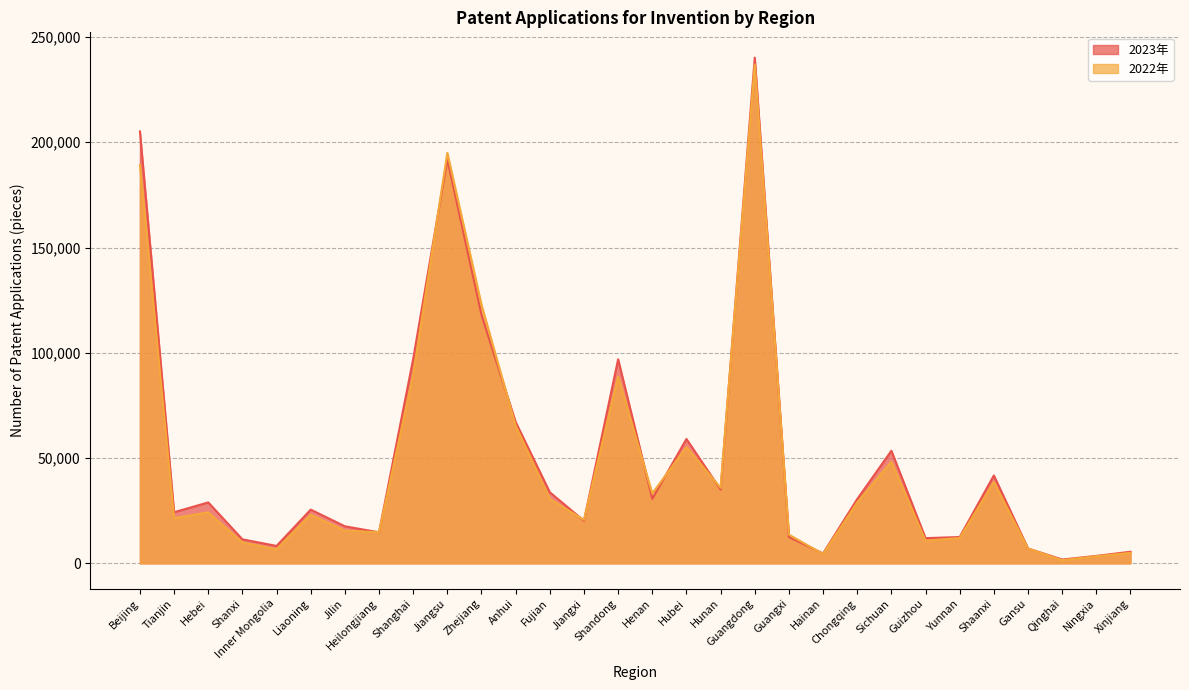

Which category has the lowest value in the 2023年 series?

Qinghai